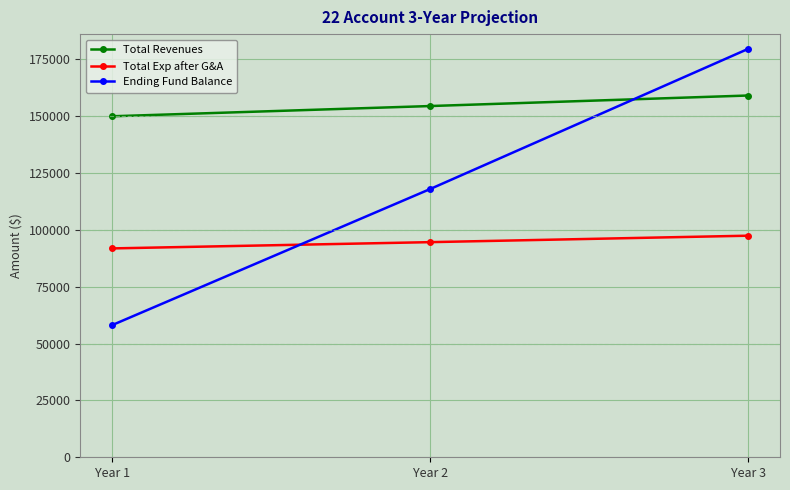

Is this an area chart (filled region under the line)?

No